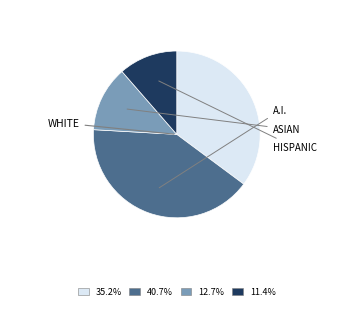

How many segments does this pie chart have?

4